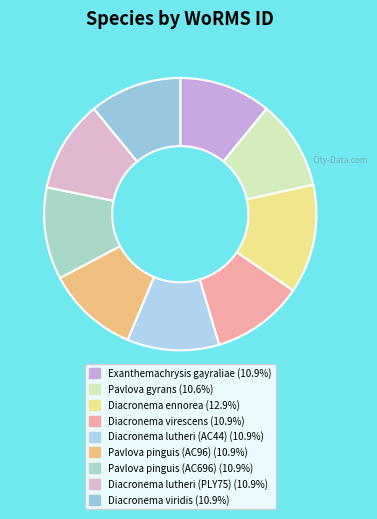

What is the ratio of the value at Pavlova pinguis (AC696) to the value at Exanthemachrysis gayraliae?

1.0